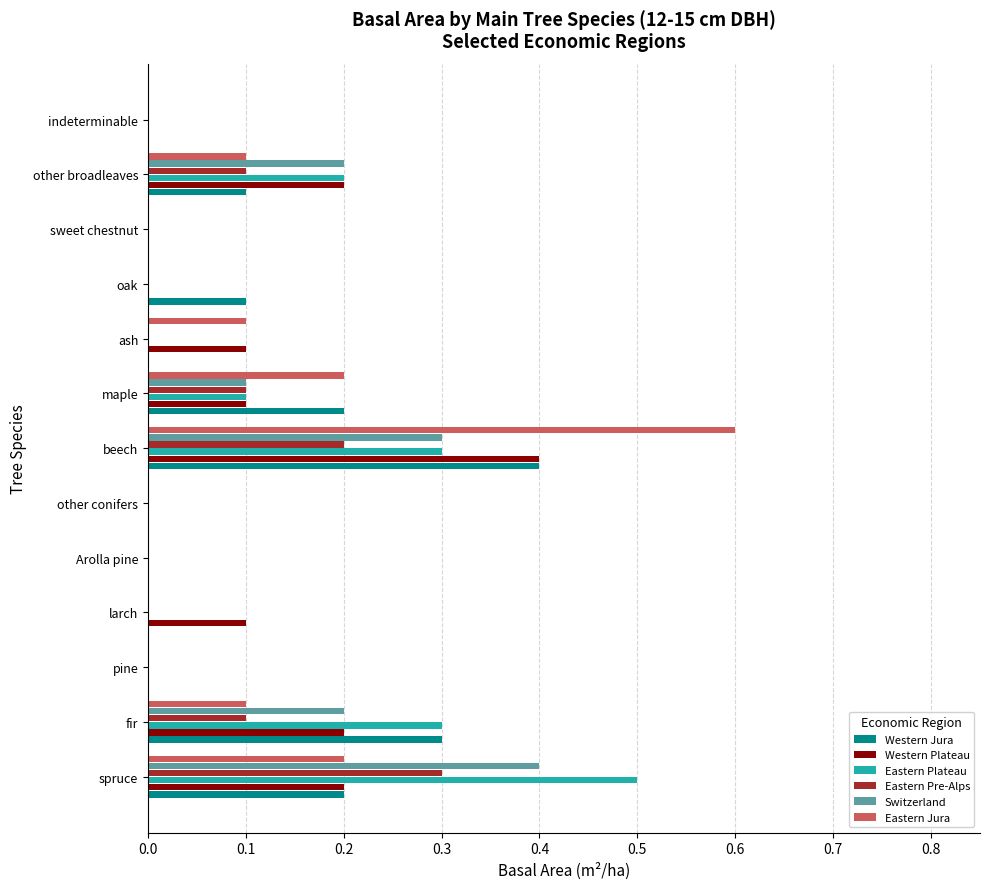

Is the value of Eastern Plateau at fir greater than the value of Western Plateau at larch?

Yes